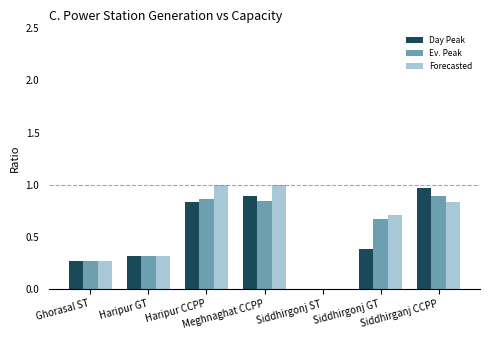

What is the sum of all Day Peak values?

3.7